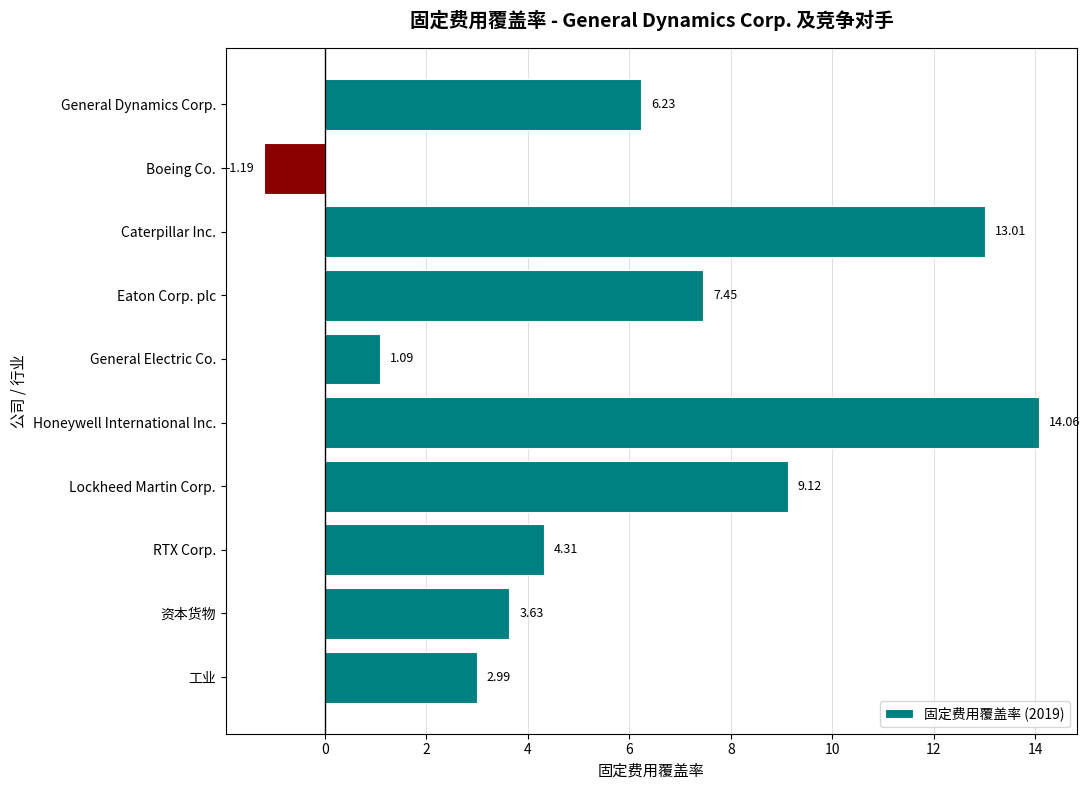

Approximately how many times larger is the value at General Dynamics Corp. compared to Honeywell International Inc.?

0.4